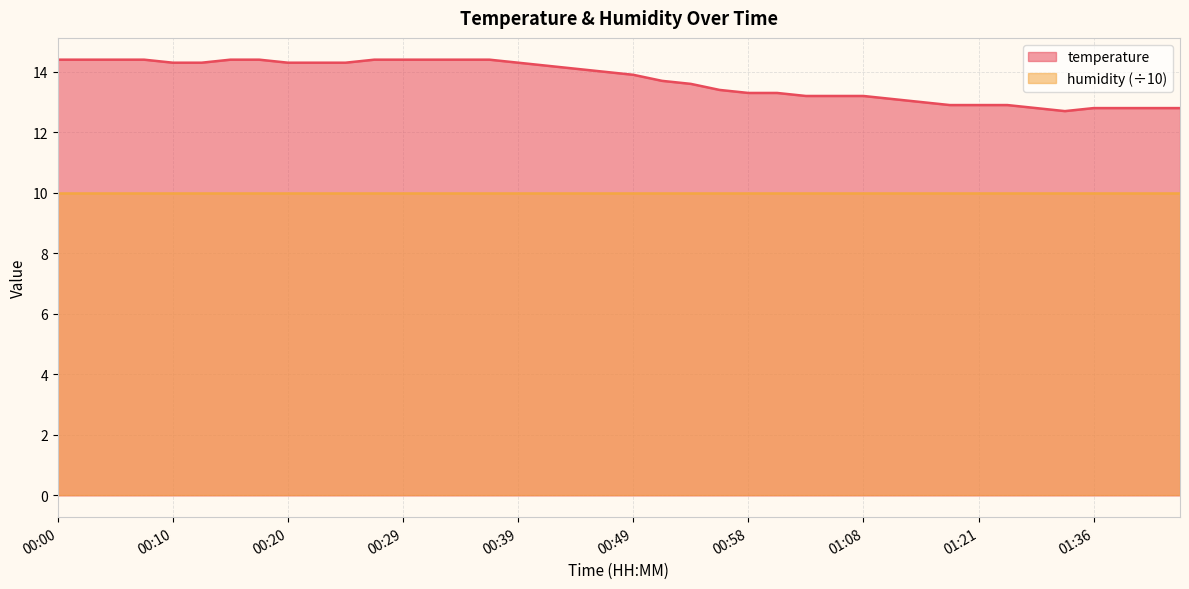

List the labels in order of value, largest first.

00:00, 00:03, 00:05, 00:07, 00:15, 00:17, 00:27, 00:29, 00:32, 00:34, 00:37, 00:10, 00:12, 00:20, 00:22, 00:24, 00:39, 00:41, 00:44, 00:46, 00:49, 00:51, 00:54, 00:56, 00:58, 01:01, 01:03, 01:06, 01:08, 01:11, 01:15, 01:18, 01:21, 01:23, 01:28, 01:36, 01:39, 01:42, 01:47, 01:34